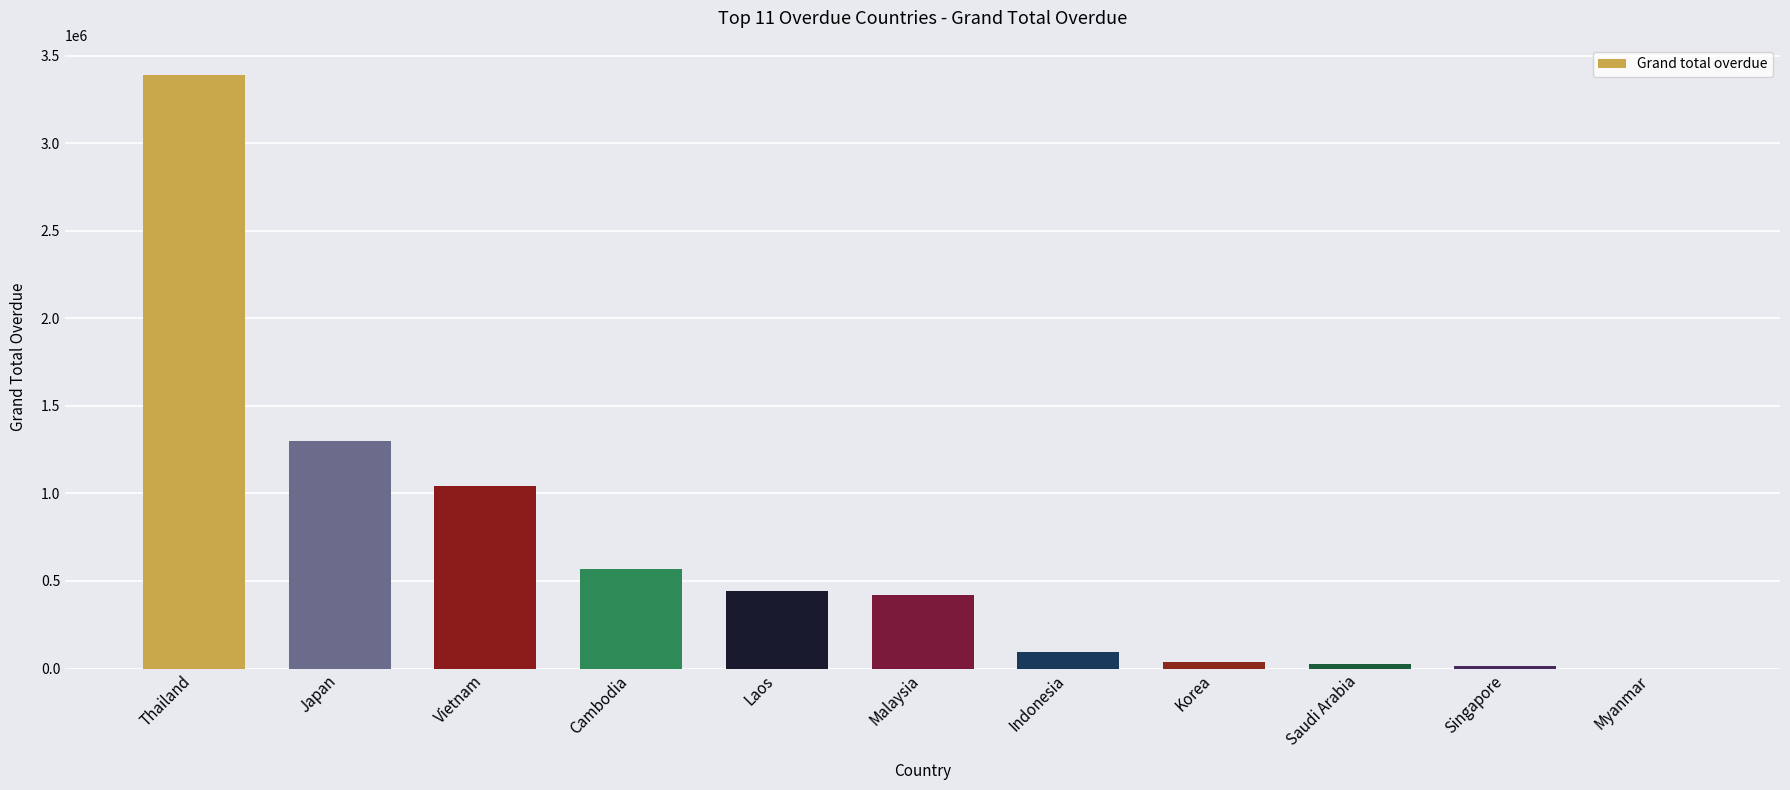

Is it true that the value at Thailand is 3393745.9?

True